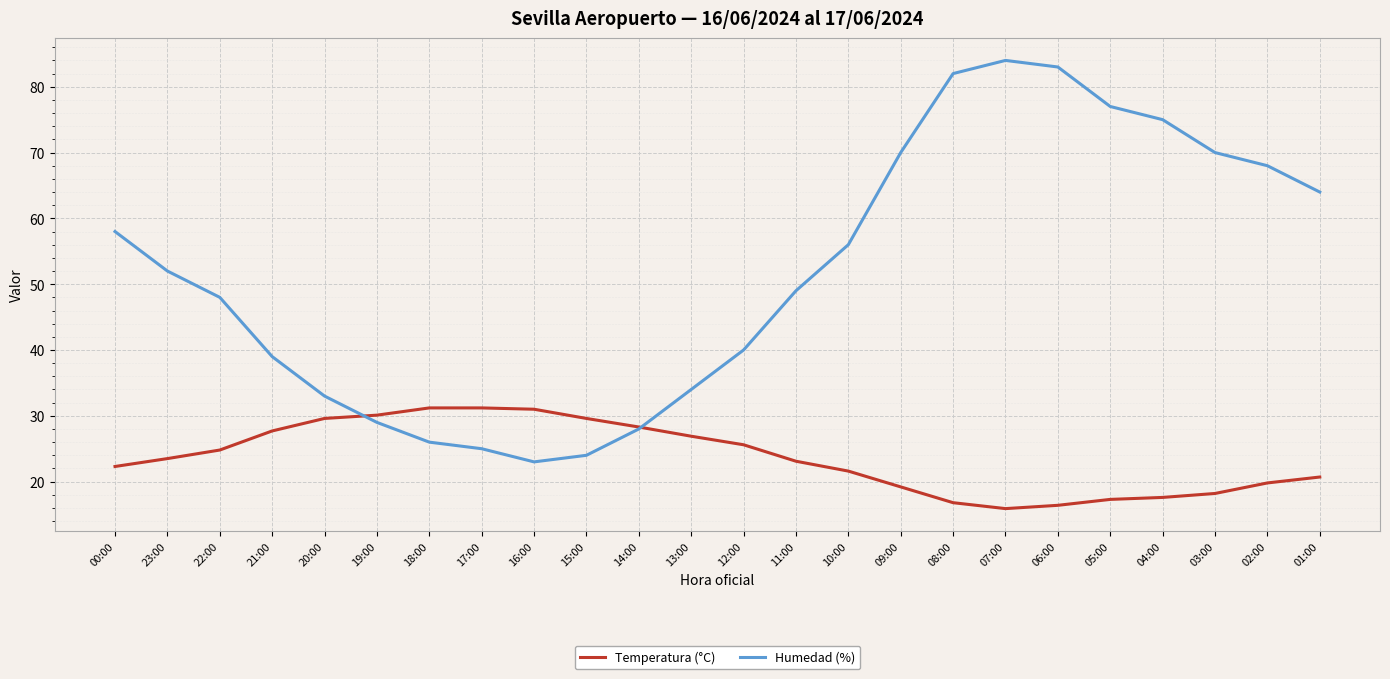

At which label does Temperatura (°C) first exceed 23?

23:00